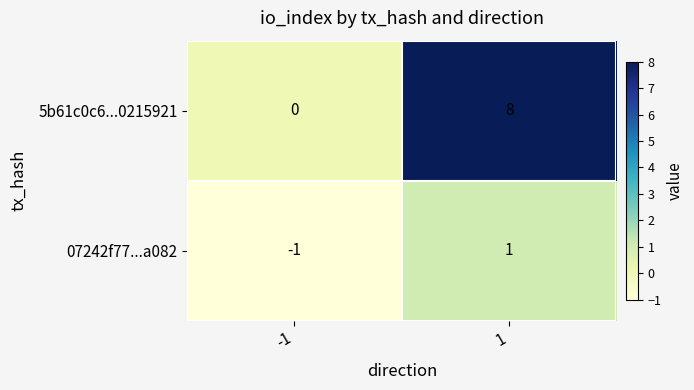

Rank the series by their average value, from highest to lowest.

5b61c0c6...0215921, 07242f77...a082